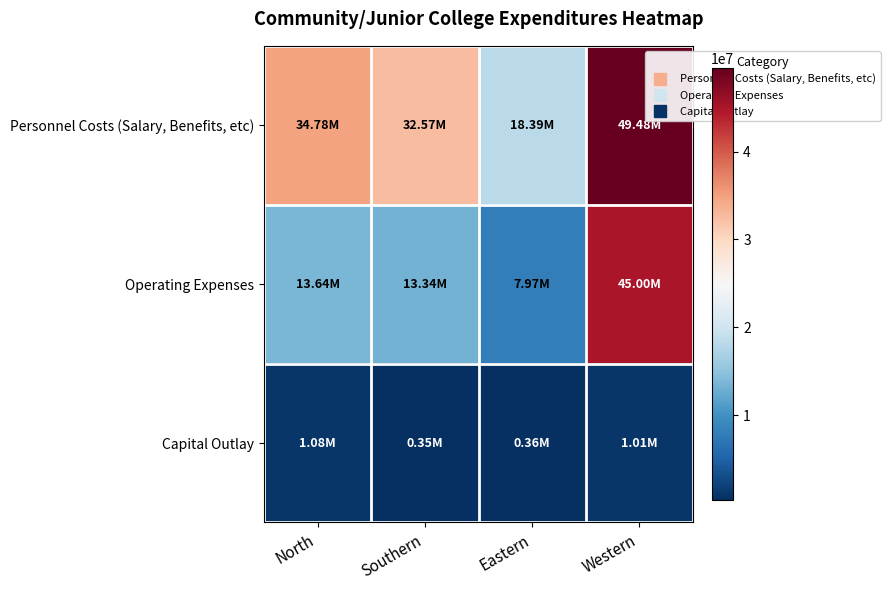

What is the total value across all series at North?

49501255